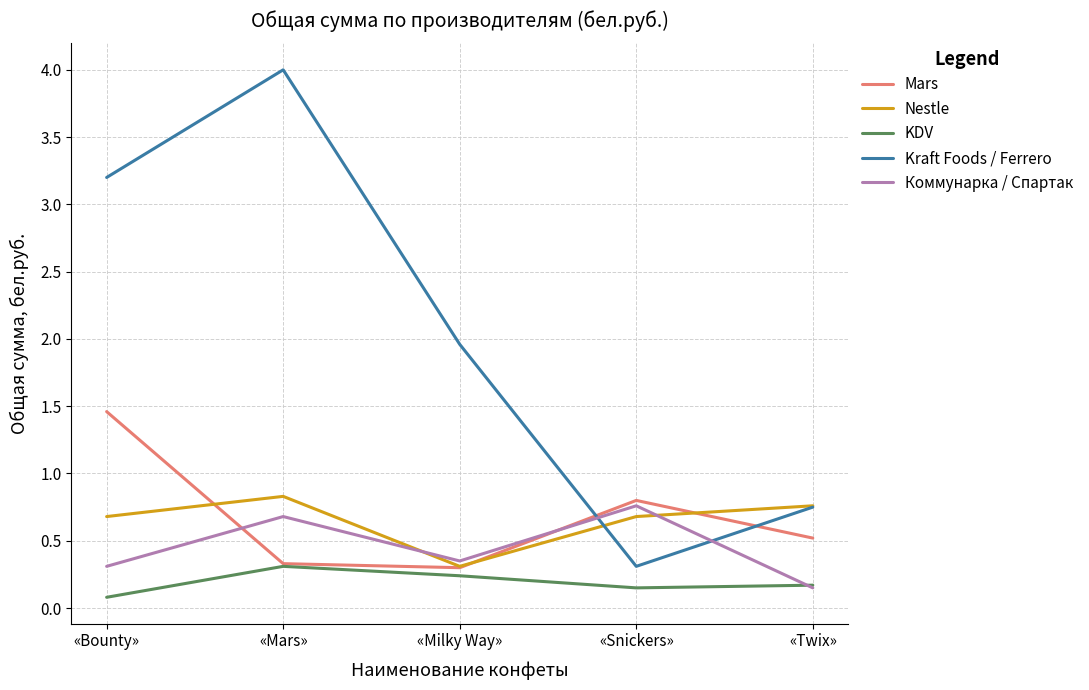

Is the value of KDV at «Milky Way» greater than the value of Kraft Foods / Ferrero at «Mars»?

No